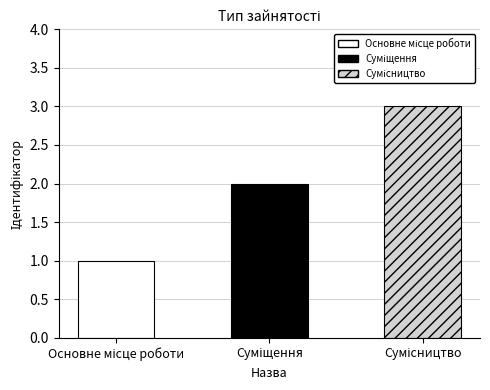

What is the approximate value at Основне місце роботи?

1